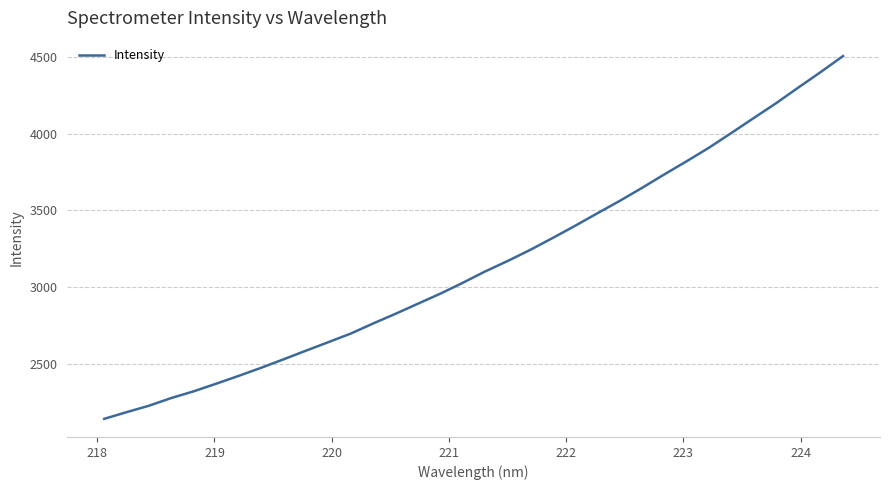

What is the minimum value shown in the chart?

2139.3